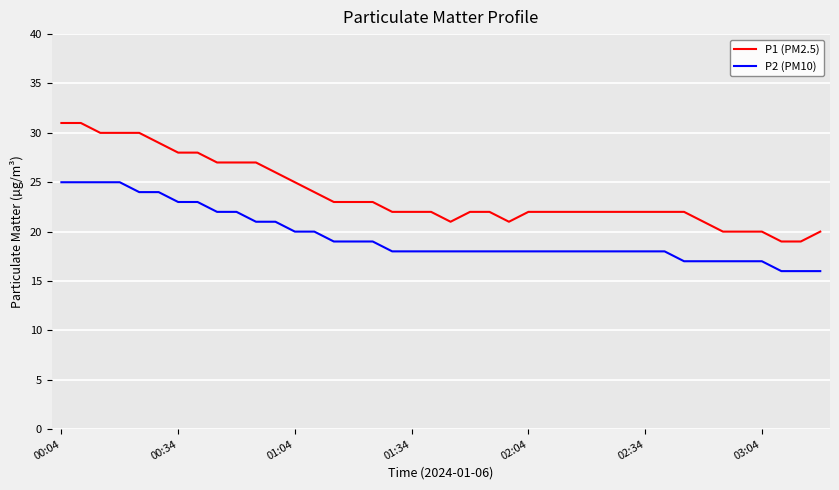

What is the lowest value of the P1 (PM2.5) series?

19